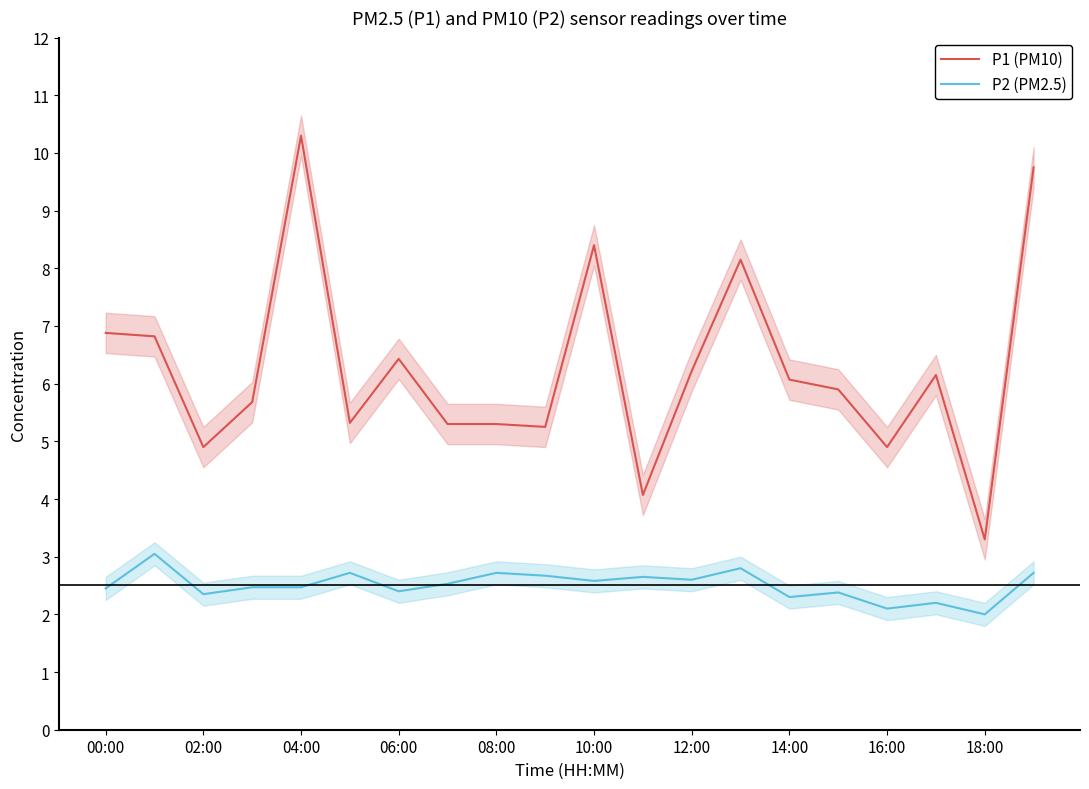

What is the maximum value for P1 (PM10)?

10.3